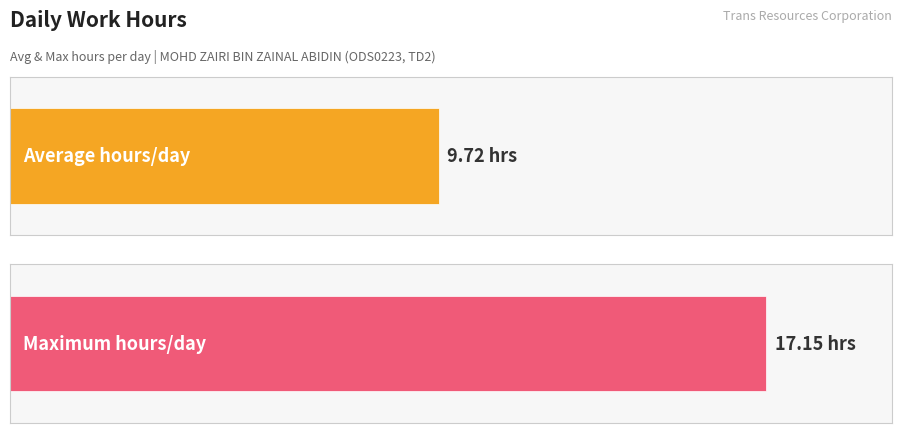

Are the bars horizontal?

Yes